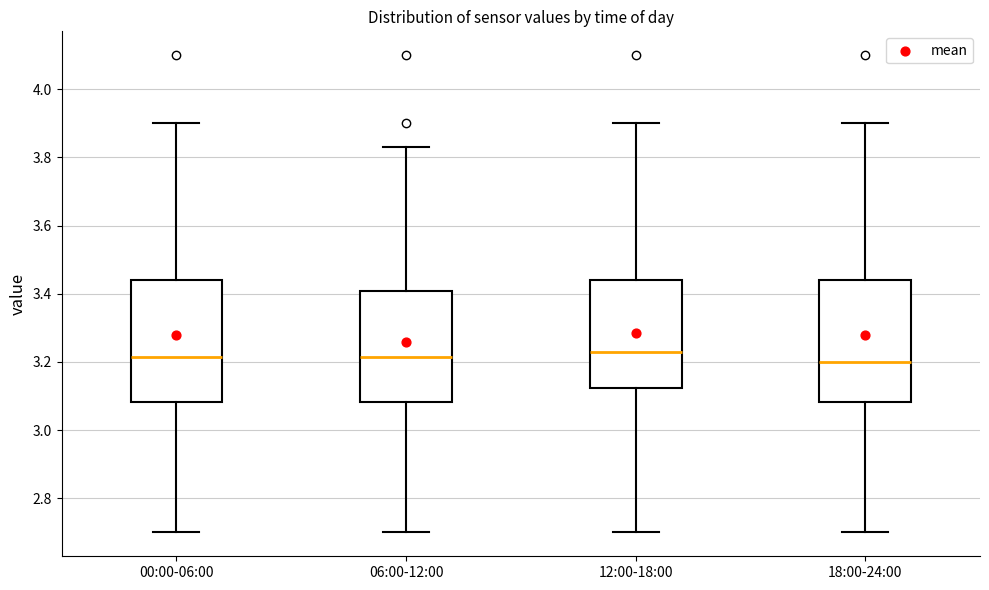

Reading left to right, read every box against the y-axis: the position of its median line, the range the box covers, and the ends of its whiskers. The values are not printed on the chart, so give them approximately, as read against the axis.

00:00-06:00: median 3.22, box 3.08 to 3.44, whiskers 2.70 to 3.90
06:00-12:00: median 3.22, box 3.08 to 3.40, whiskers 2.70 to 3.84
12:00-18:00: median 3.24, box 3.12 to 3.44, whiskers 2.70 to 3.90
18:00-24:00: median 3.20, box 3.08 to 3.44, whiskers 2.70 to 3.90